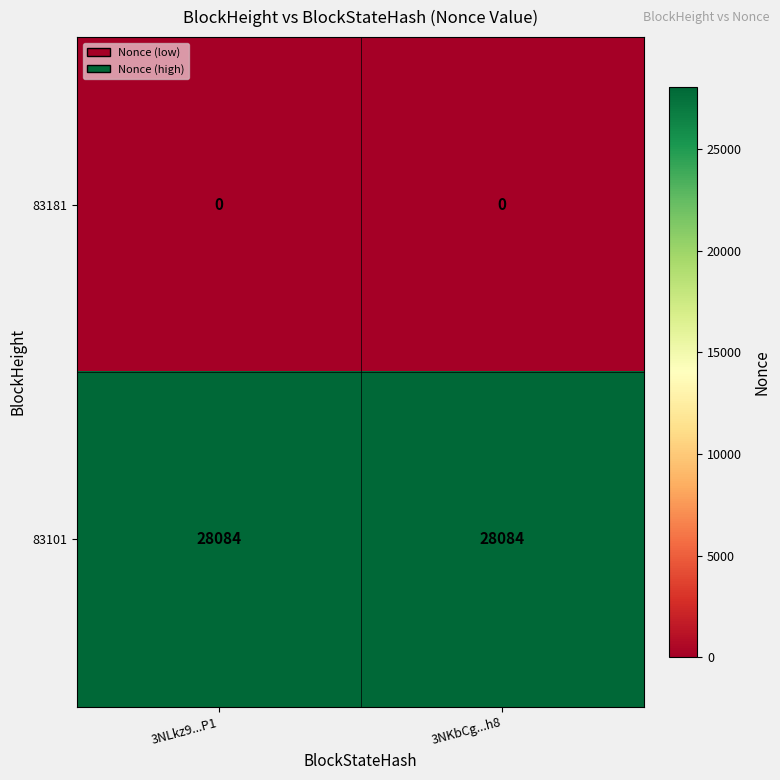

Reading right to left, transcribe all the data shown in this chart.

83181: 3NKbCg...h8=0	3NLkz9...P1=0
83101: 3NKbCg...h8=28084	3NLkz9...P1=28084